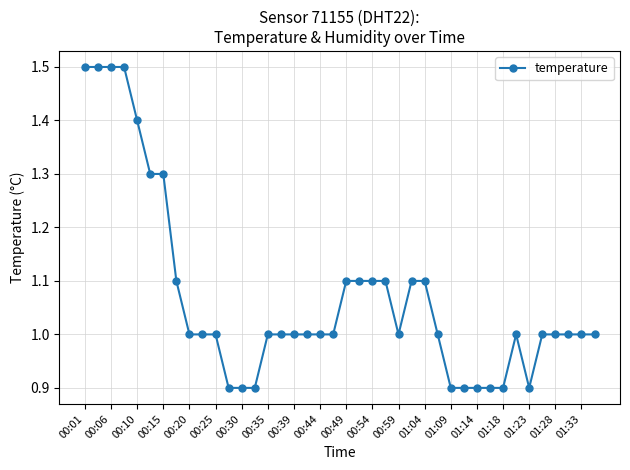

What is the minimum value shown in the chart?

0.9